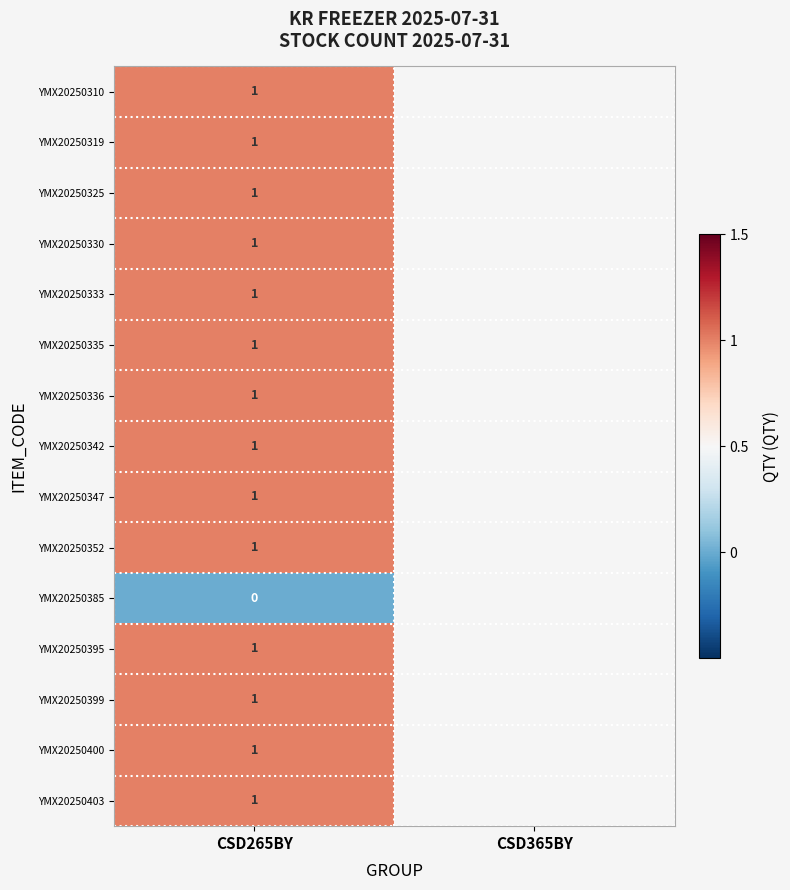

Which label corresponds to the largest value in the chart?

CSD265BY